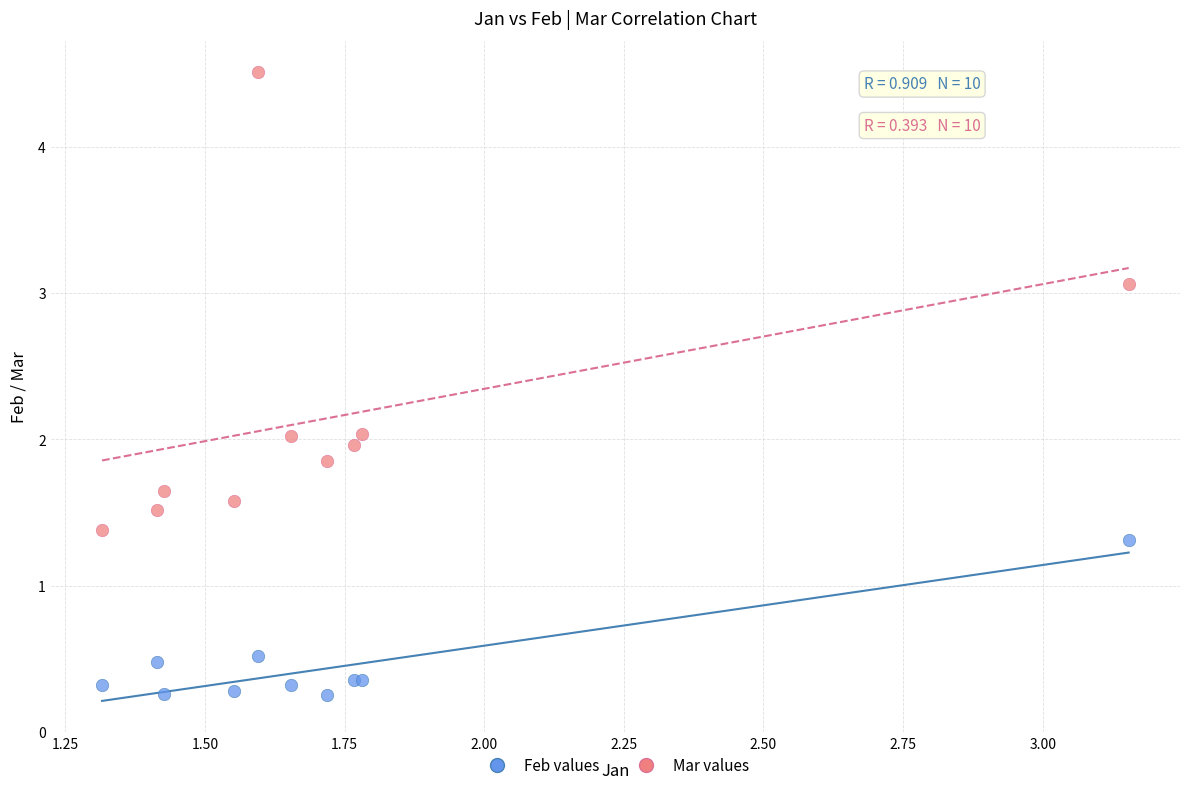

Which series has the widest spread of Y values?

Mar values